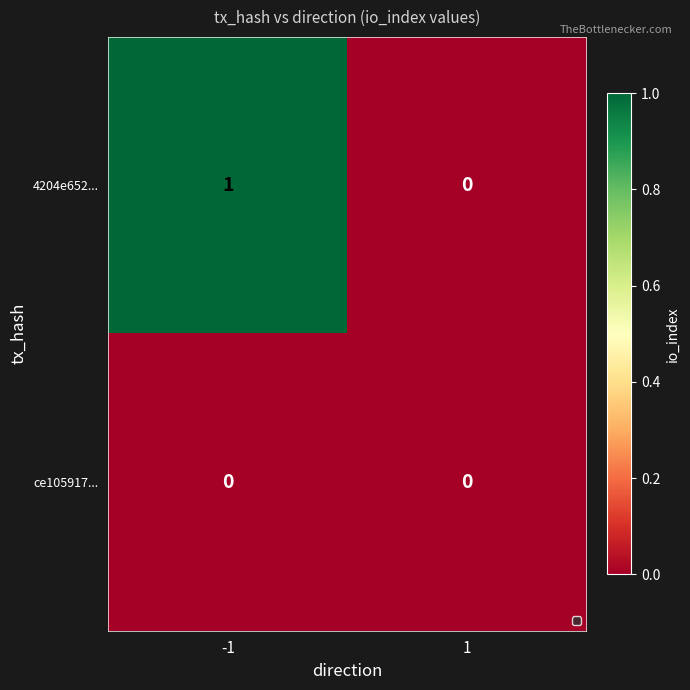

Reading left to right, list all the values displayed in this chart.

4204e652...: -1=1	1=0
ce105917...: -1=0	1=0